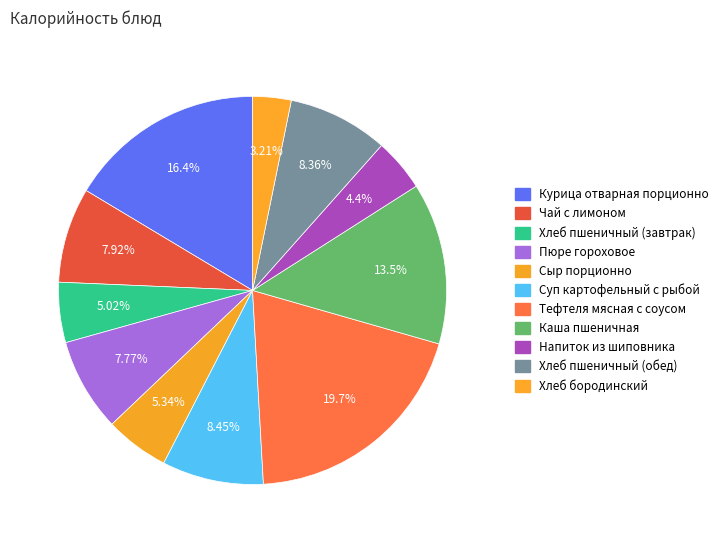

How many slices are in this pie chart?

11